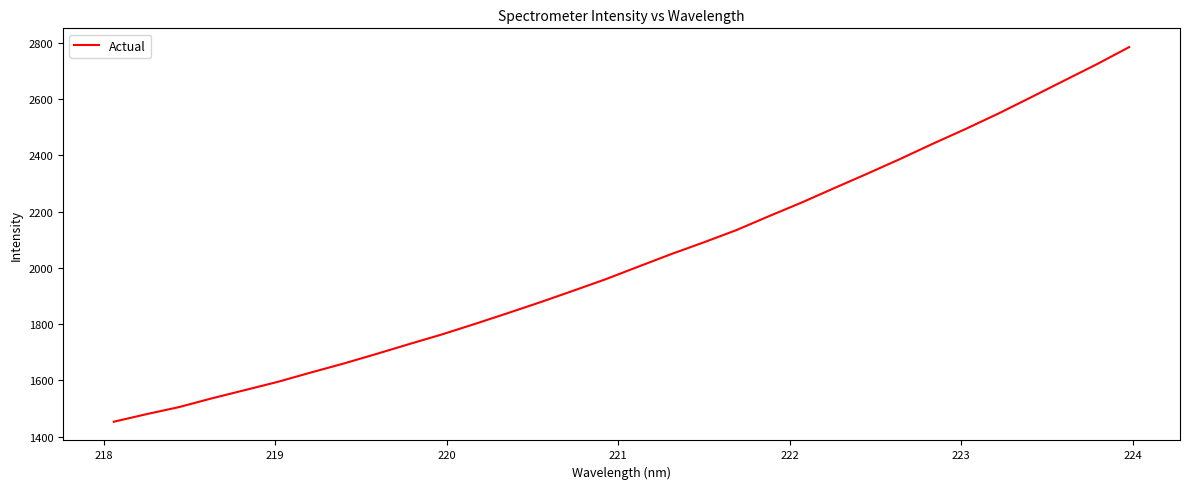

What is the difference between the maximum and minimum values?

1331.1